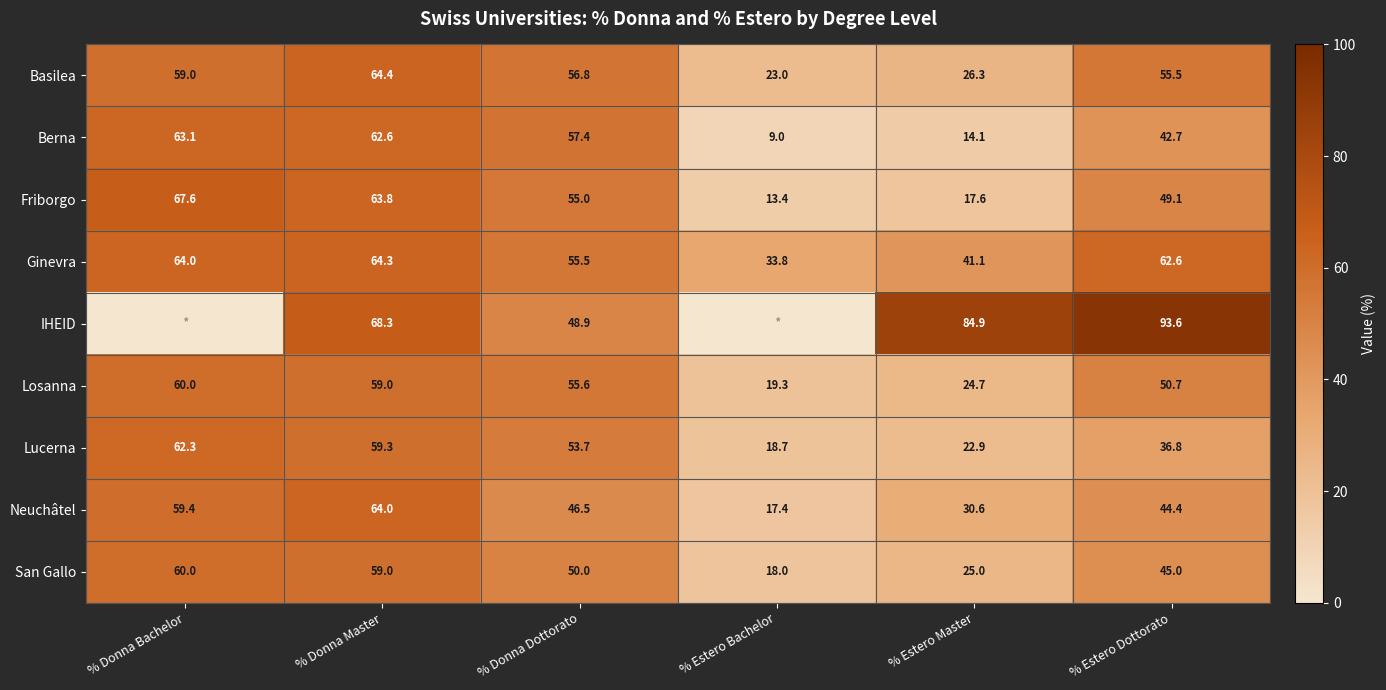

What is the sum of all Ginevra values?

321.3